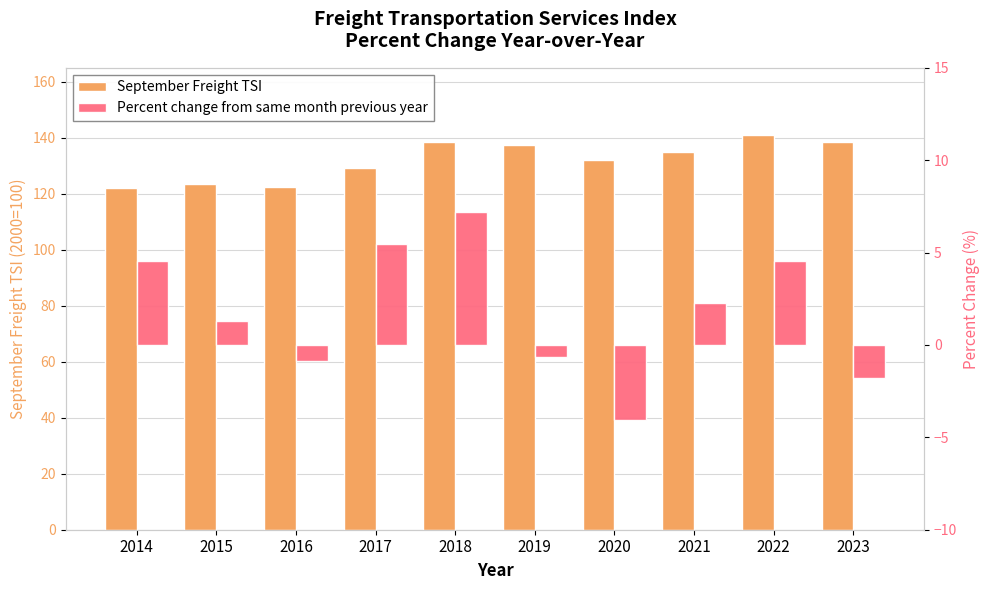

Does the chart contain stacked bars?

No